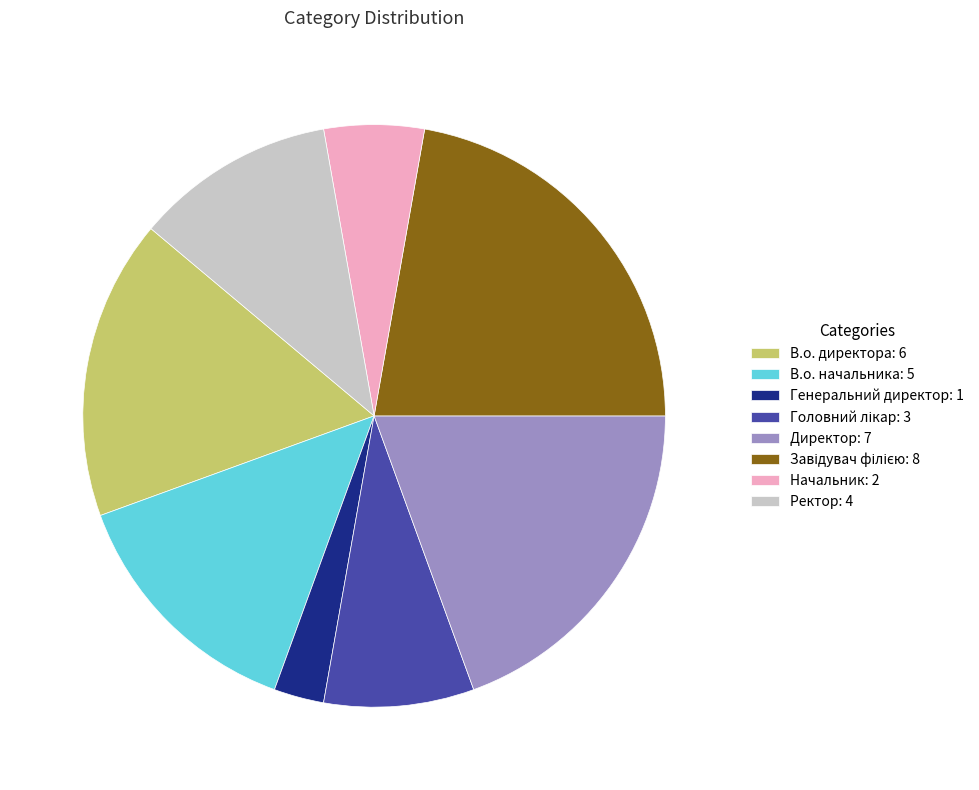

Count the number of slices in the pie.

8